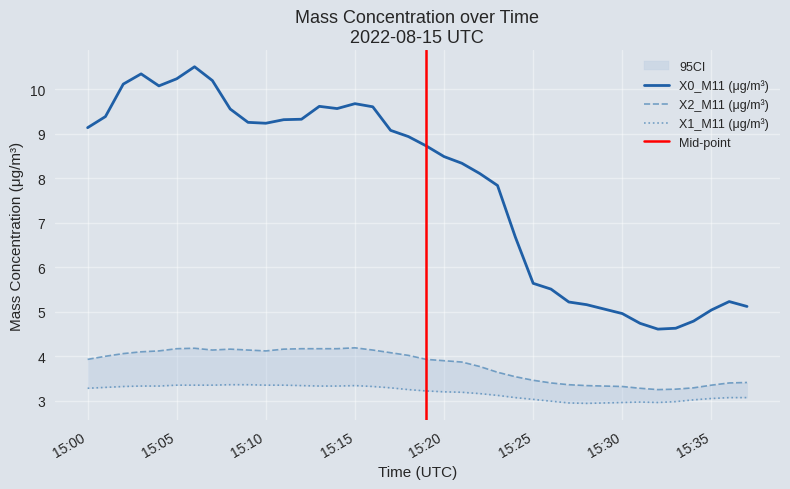

True or false: X2_M11 (μg/m³) and X1_M11 (μg/m³) cross at least once.

False